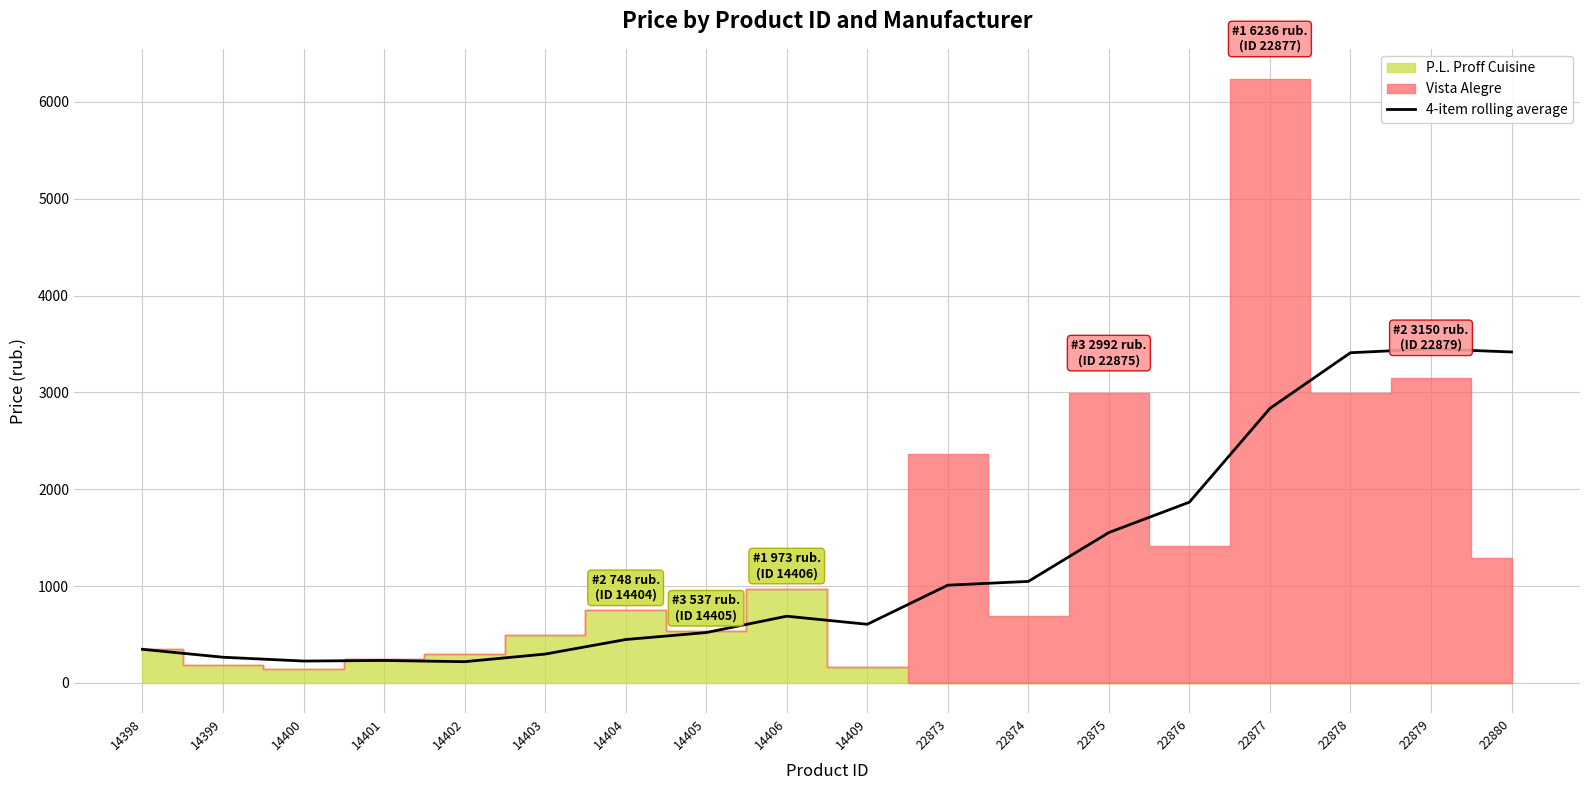

Is it true that 4-item rolling average equals 3409.5 at 22878?

True